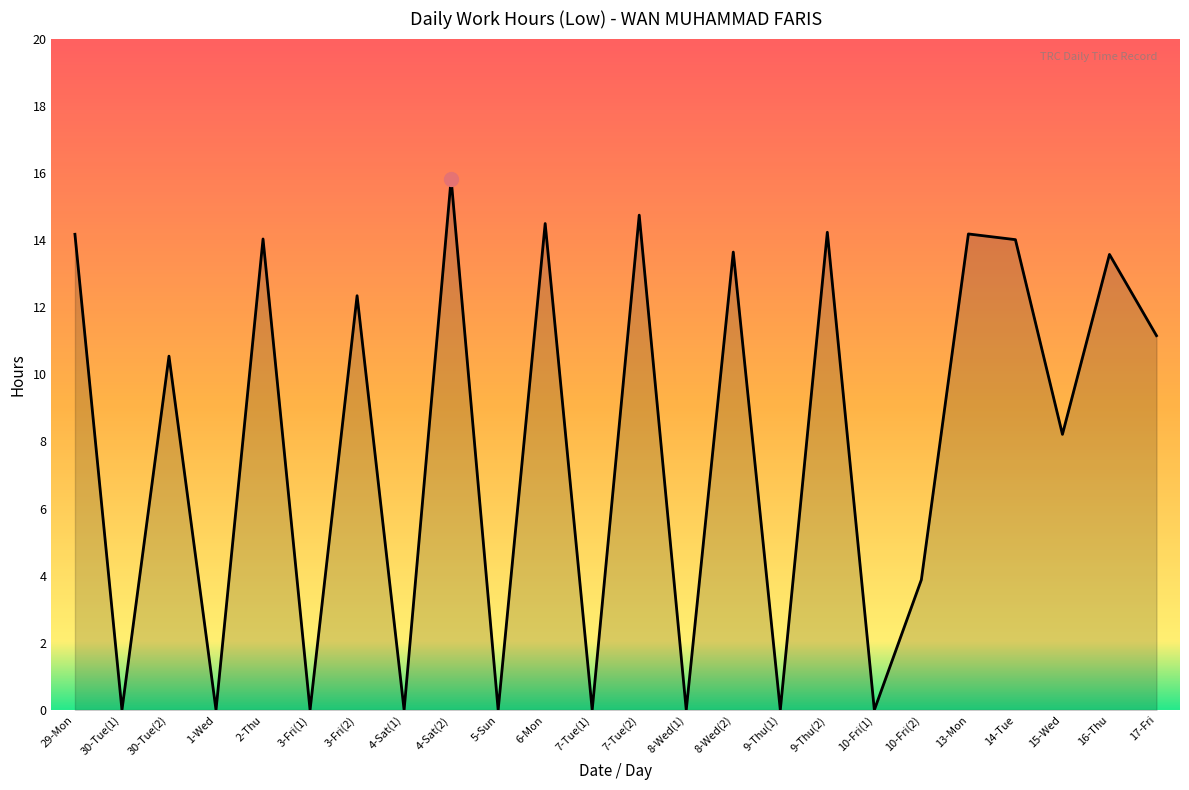

What is the approximate value at 17-Fri?

11.2